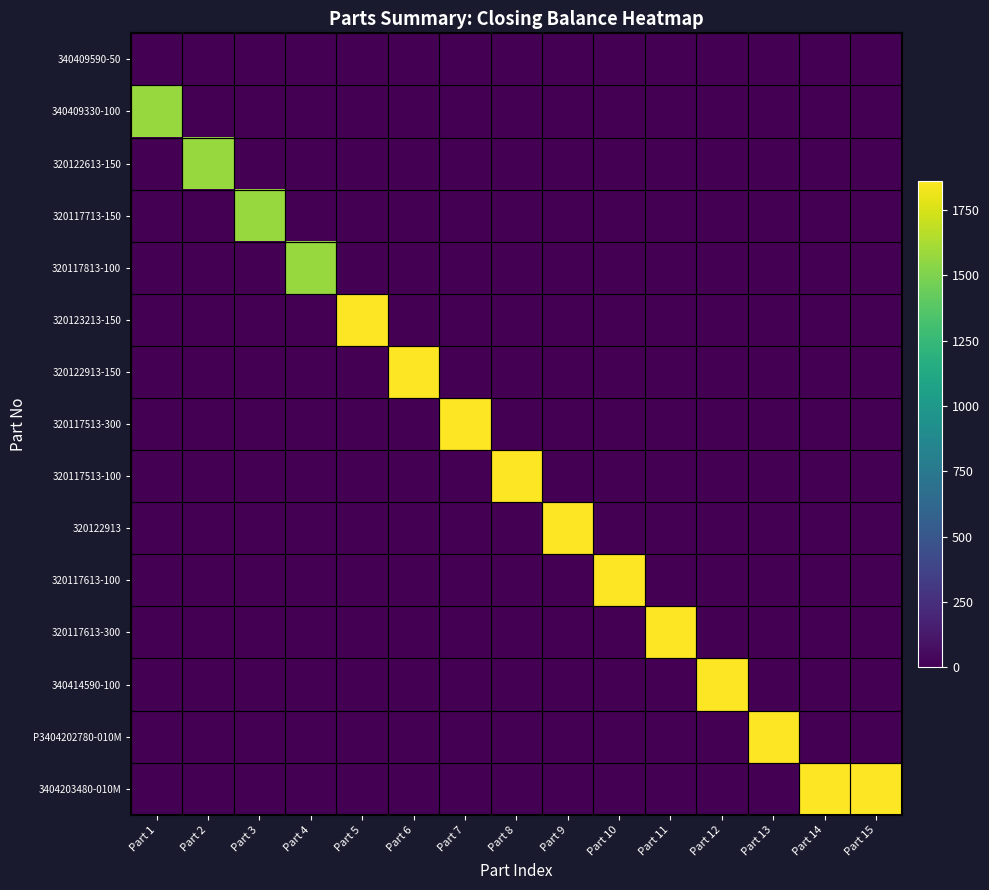

What is the total value across all series at Part 5?

1863